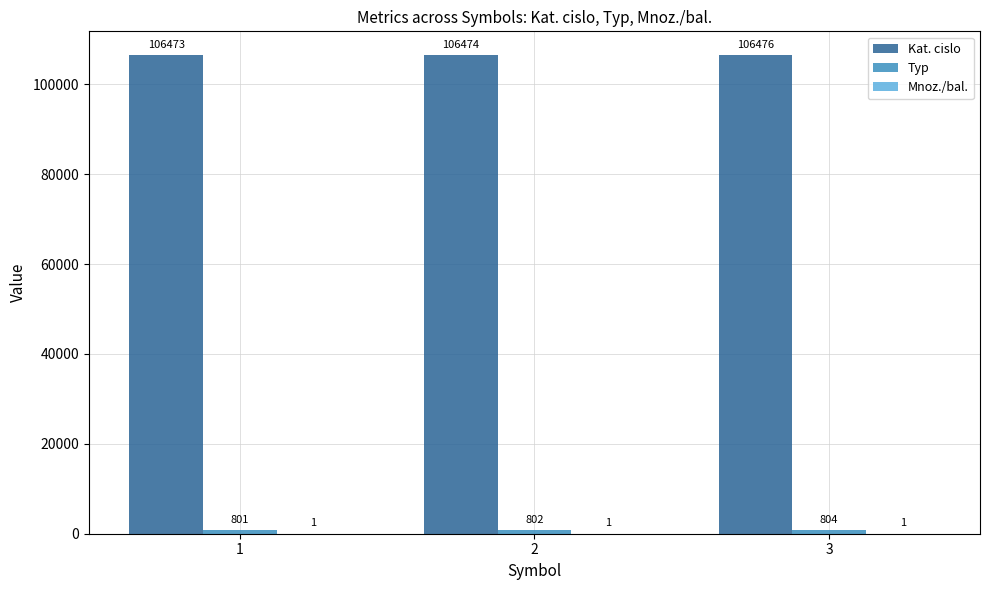

Which series has the largest total across all categories?

Kat. cislo